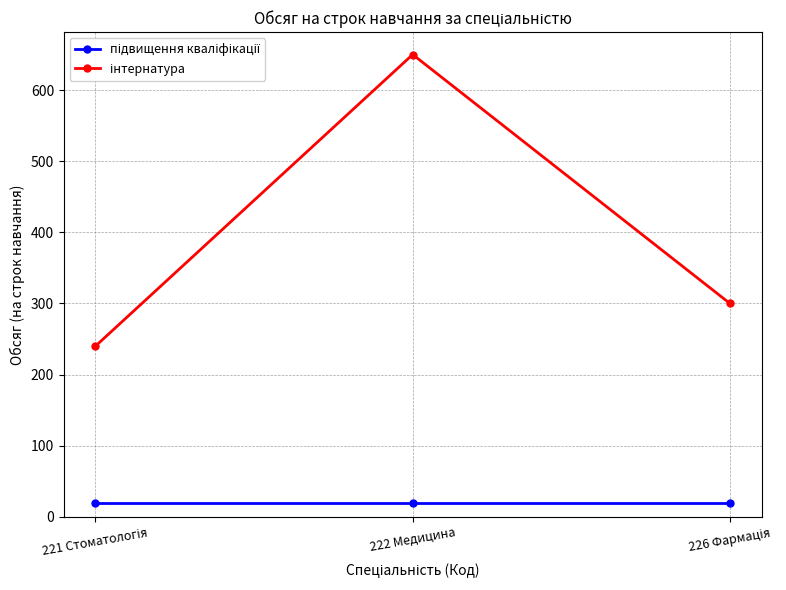

What is the total value across all series at 222 Медицина?

670